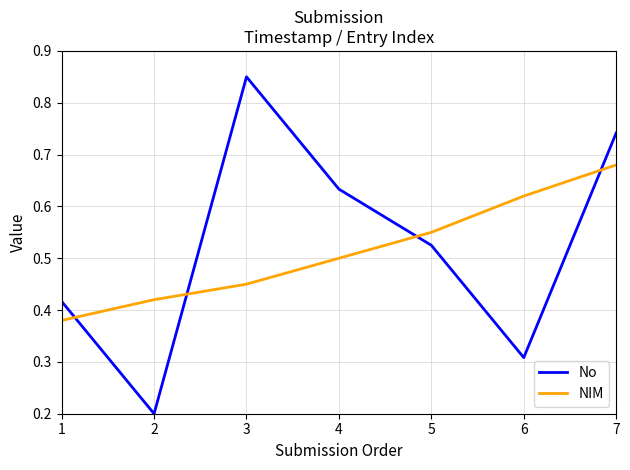

Which series has the largest range (max minus min)?

No